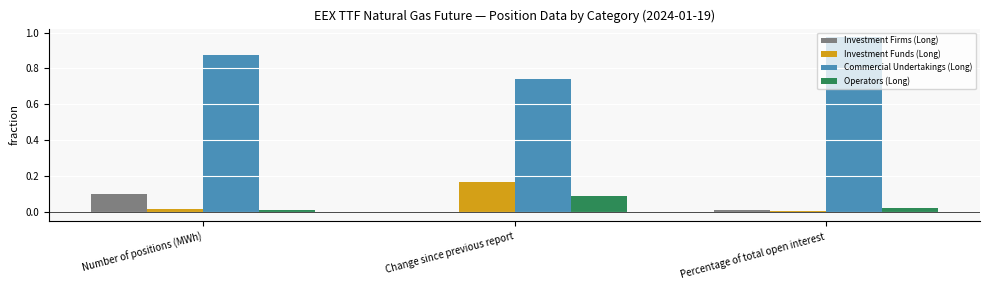

The value of Investment Funds (Long) at Change since previous report is 0.1. True or false?

False